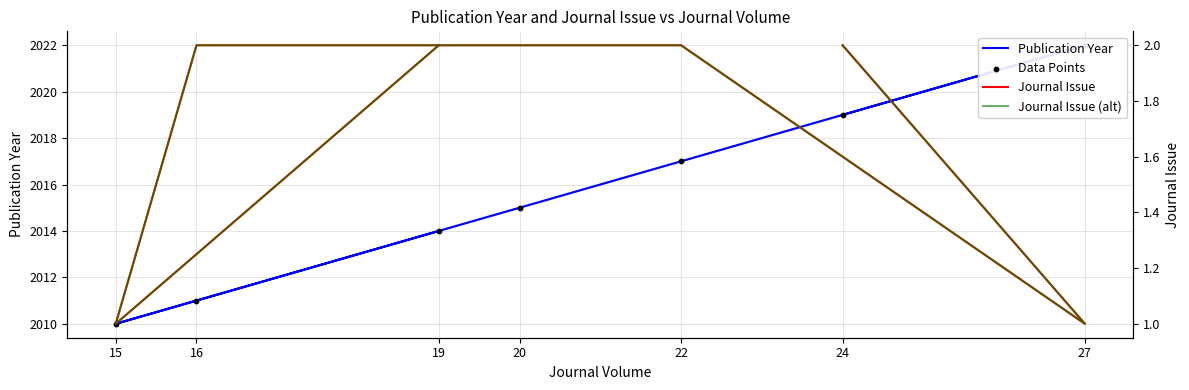

What are all the series names shown in the legend?

Publication Year, Data Points, Journal Issue, Journal Issue (alt)